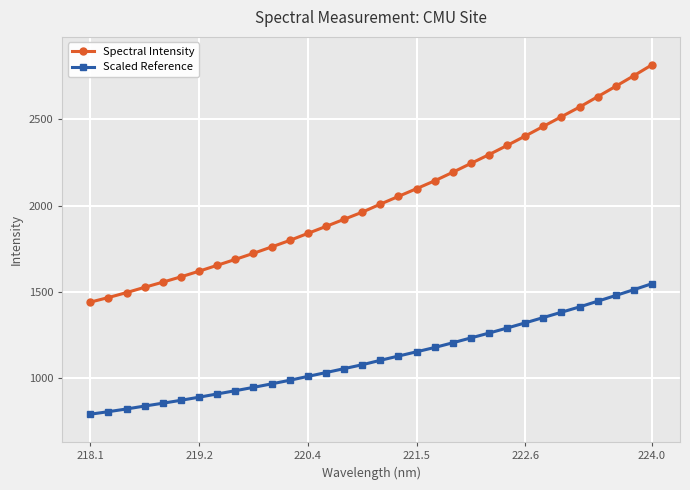

How many distinct data groups are displayed?

2